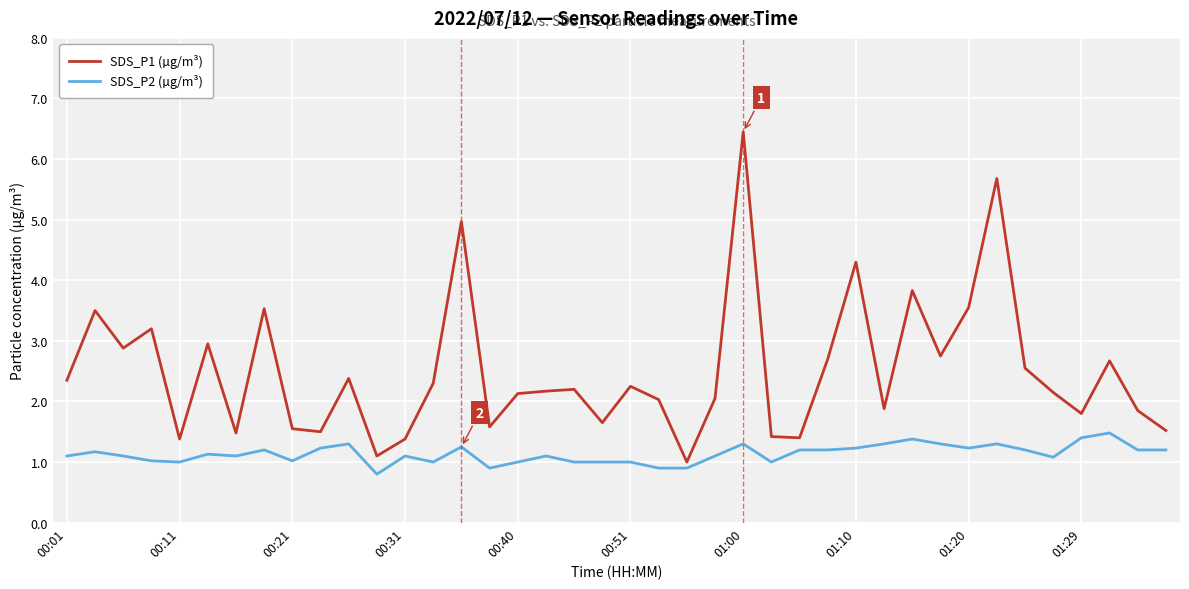

Which series has the largest range (max minus min)?

SDS_P1 (µg/m³)